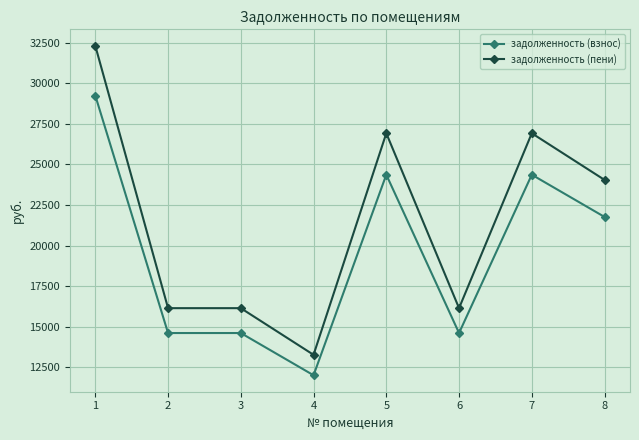

Reading left to right, transcribe all the data shown in this chart.

задолженность (взнос): 29235.6	14617.8	14617.8	12019.1	24363.0	14617.8	24363.0	21764.3
задолженность (пени): 32297.4	16148.7	16148.7	13277.8	26914.5	16148.7	26914.5	24043.6